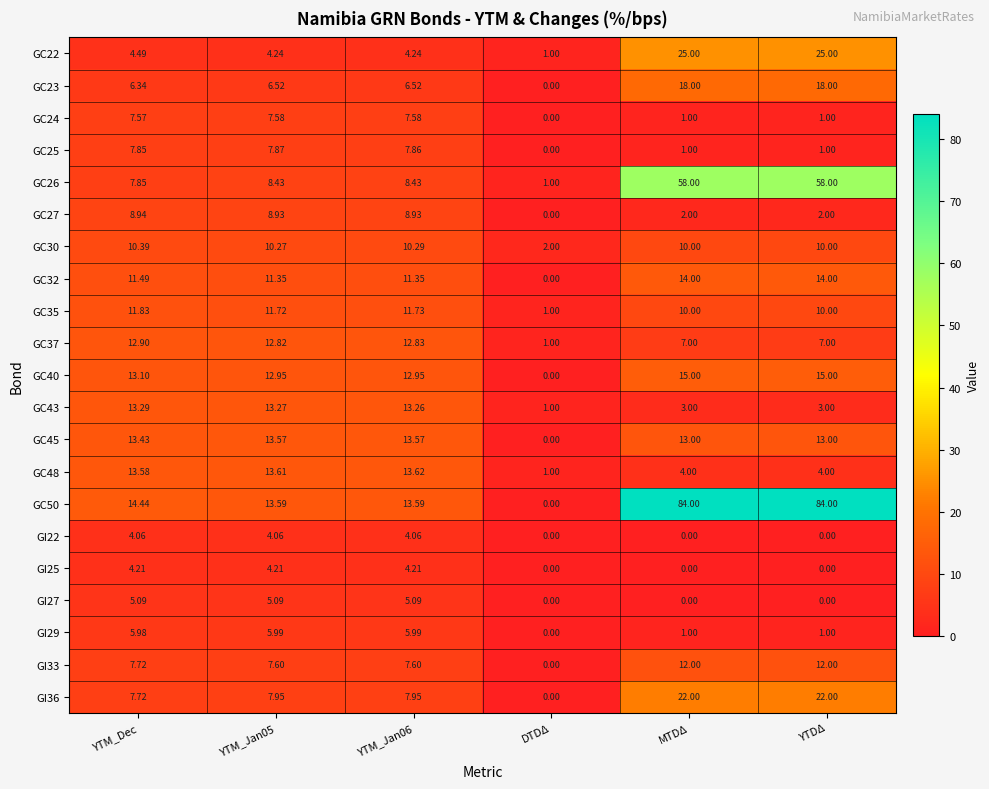

Is the value of GC24 at YTDΔ greater than the value of GC45 at YTM_Jan05?

No